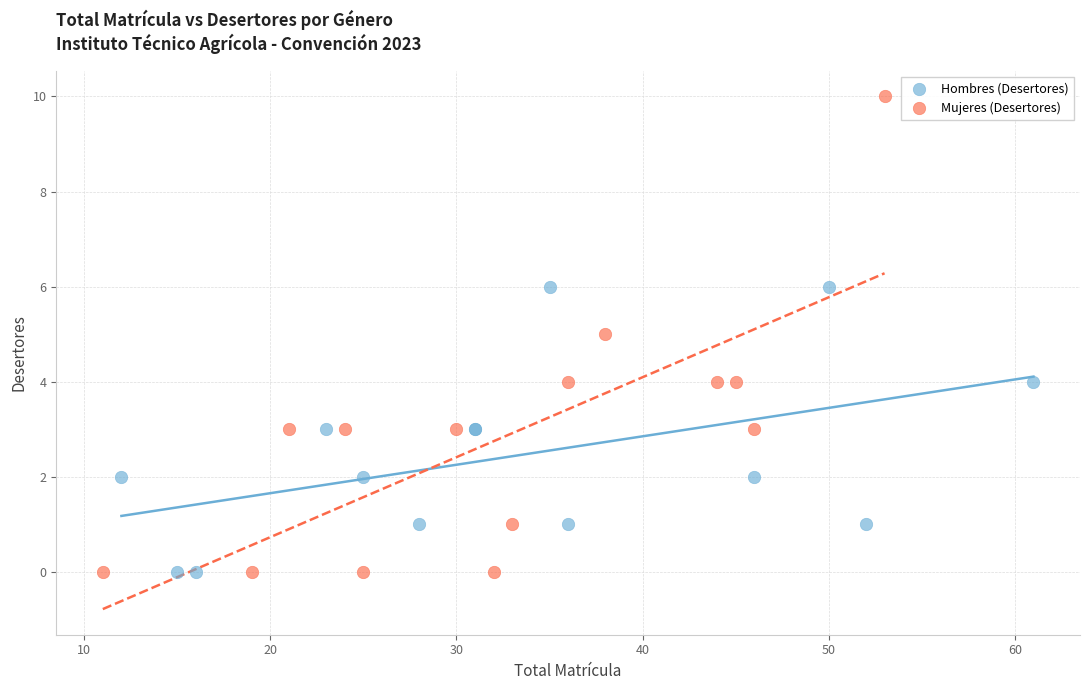

Which series has the widest spread of Y values?

Mujeres (Desertores)